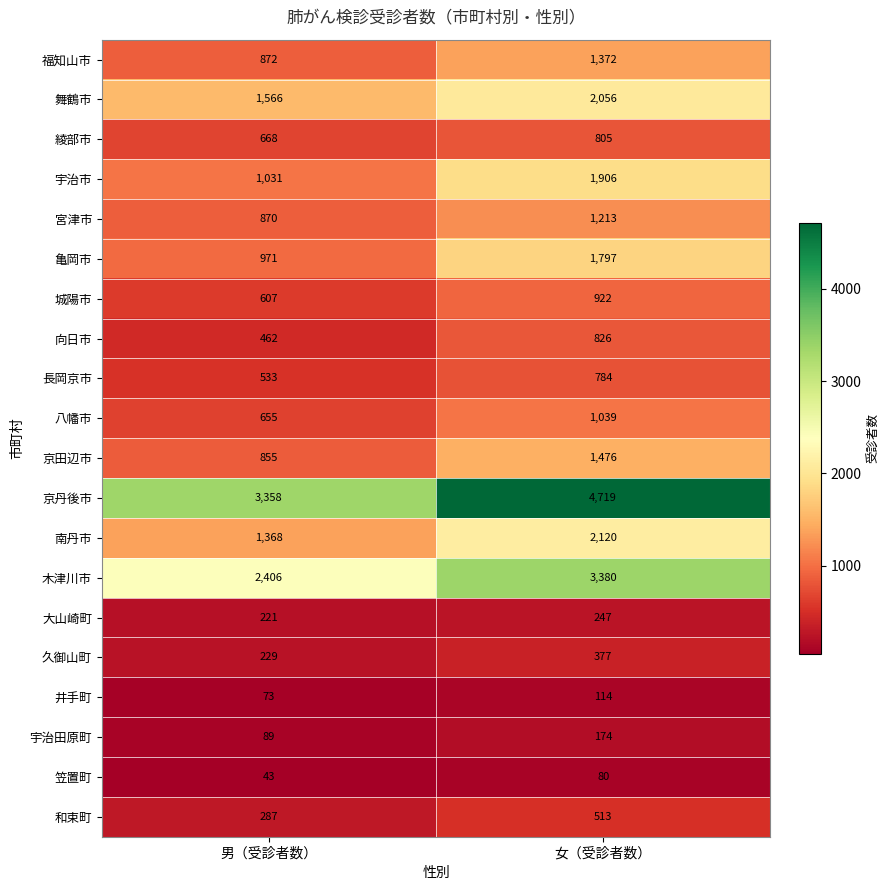

What is the minimum value shown in the chart?

43